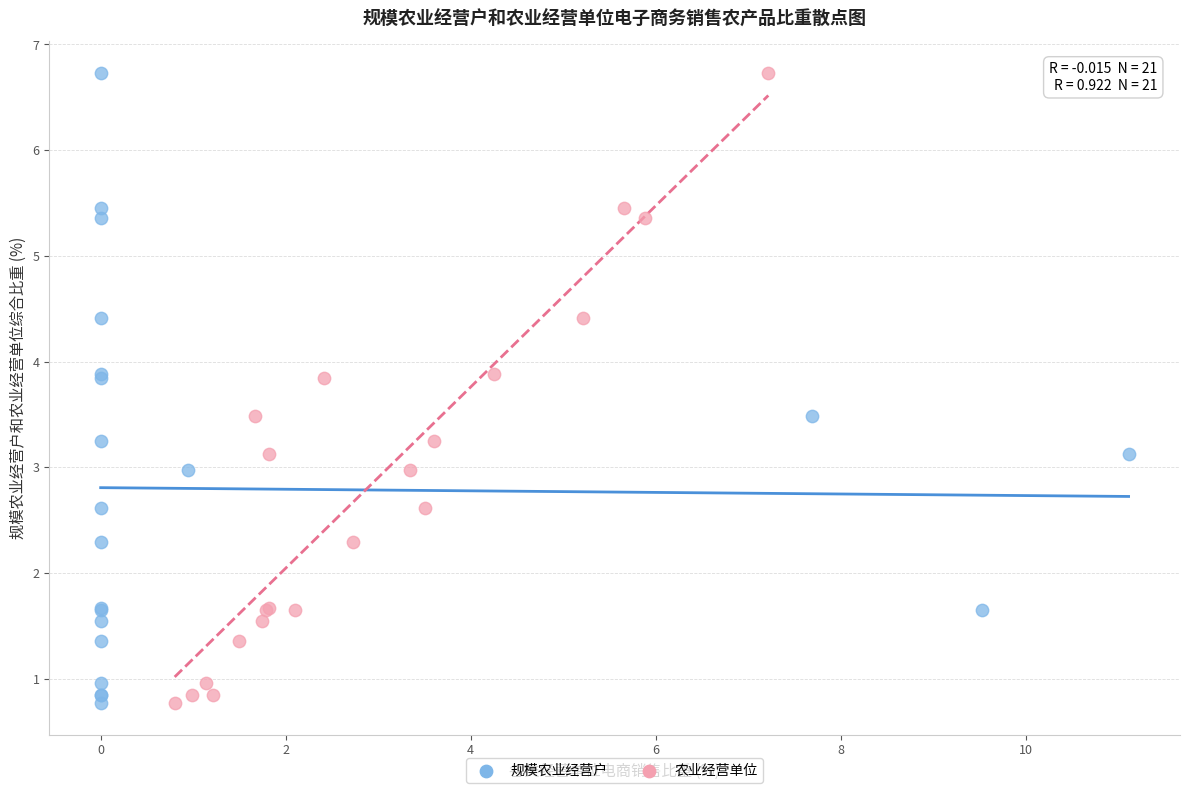

What are all the series names shown in the legend?

规模农业经营户, 农业经营单位